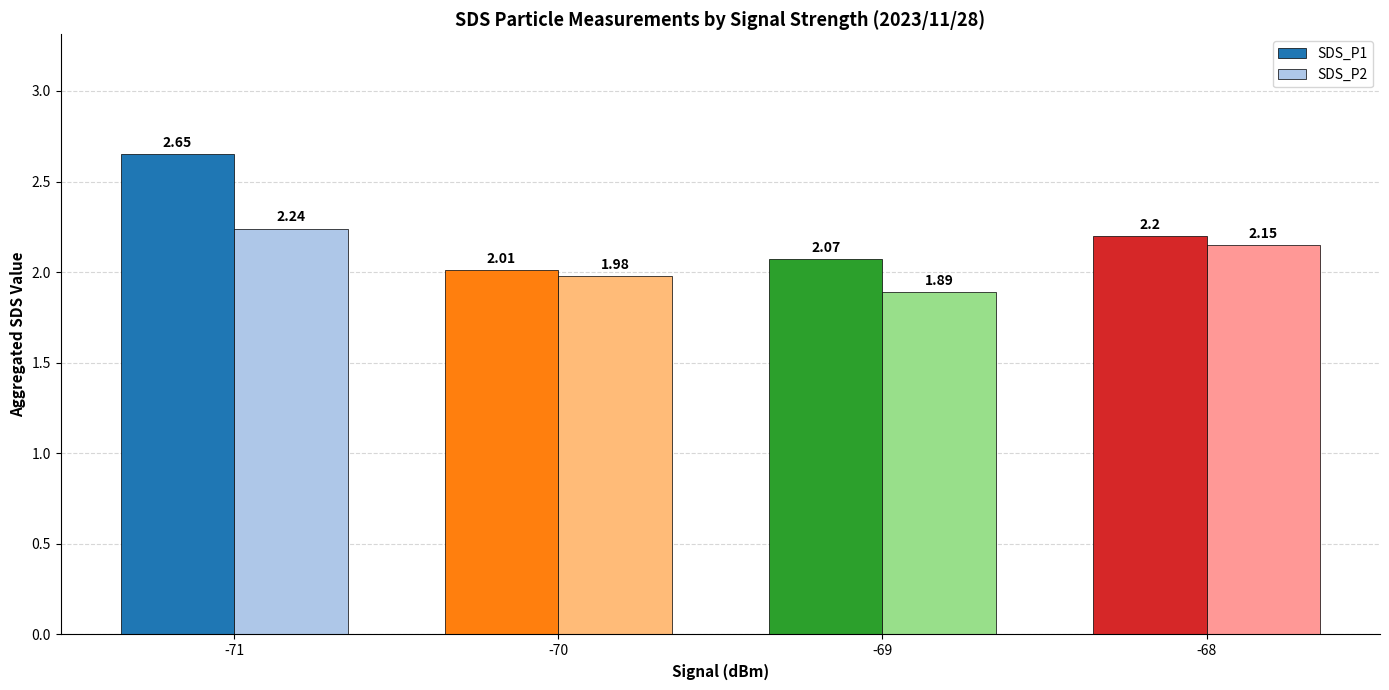

What are all the series names shown in the legend?

SDS_P1, SDS_P2